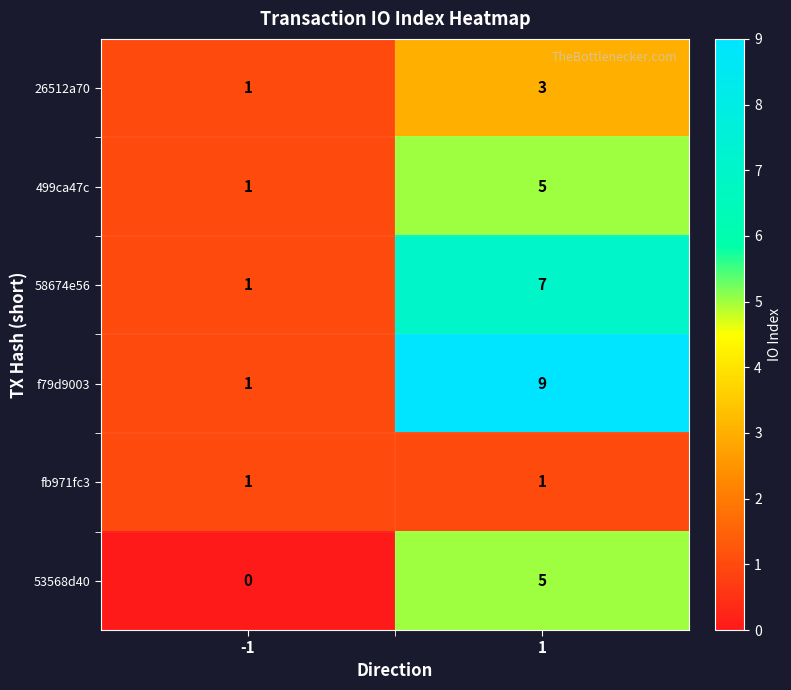

List the labels in order of 26512a70 value, smallest first.

-1, 1